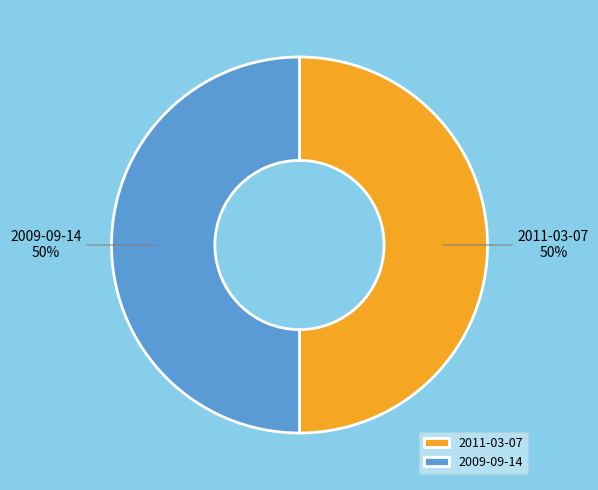

Approximately how many times larger is the value at 2011-03-07 compared to 2009-09-14?

1.0